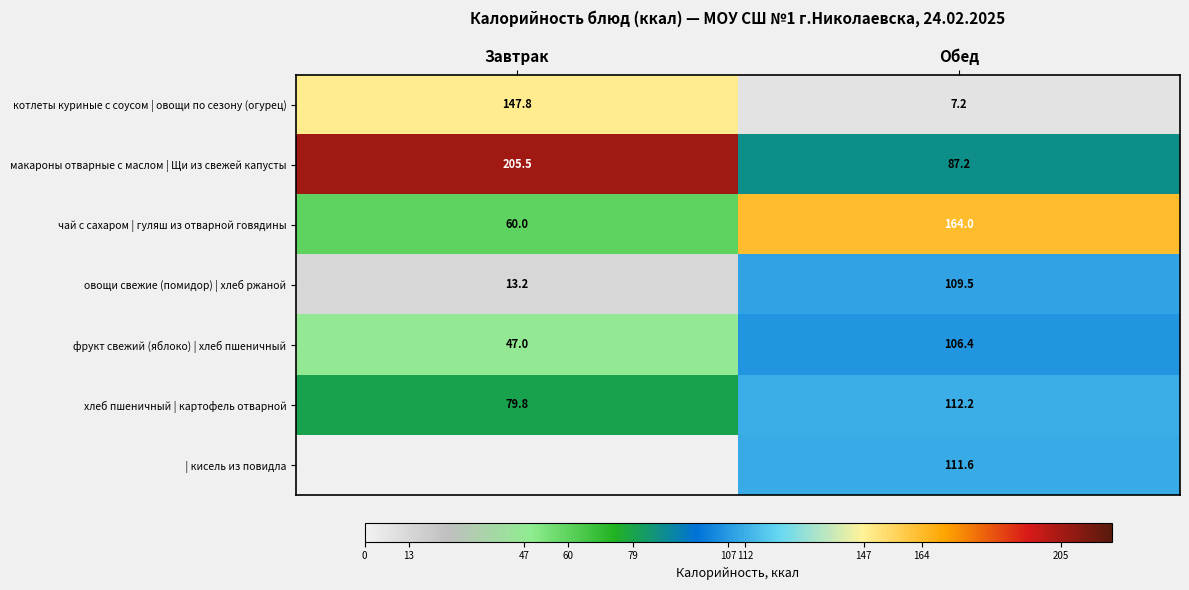

What is the sum of all макароны отварные с маслом | Щи из свежей капусты values?

292.7